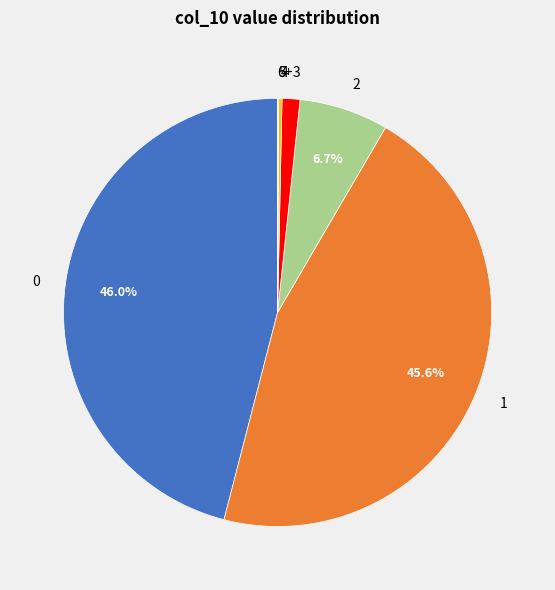

Is there any slice that represents more than half of the pie?

No